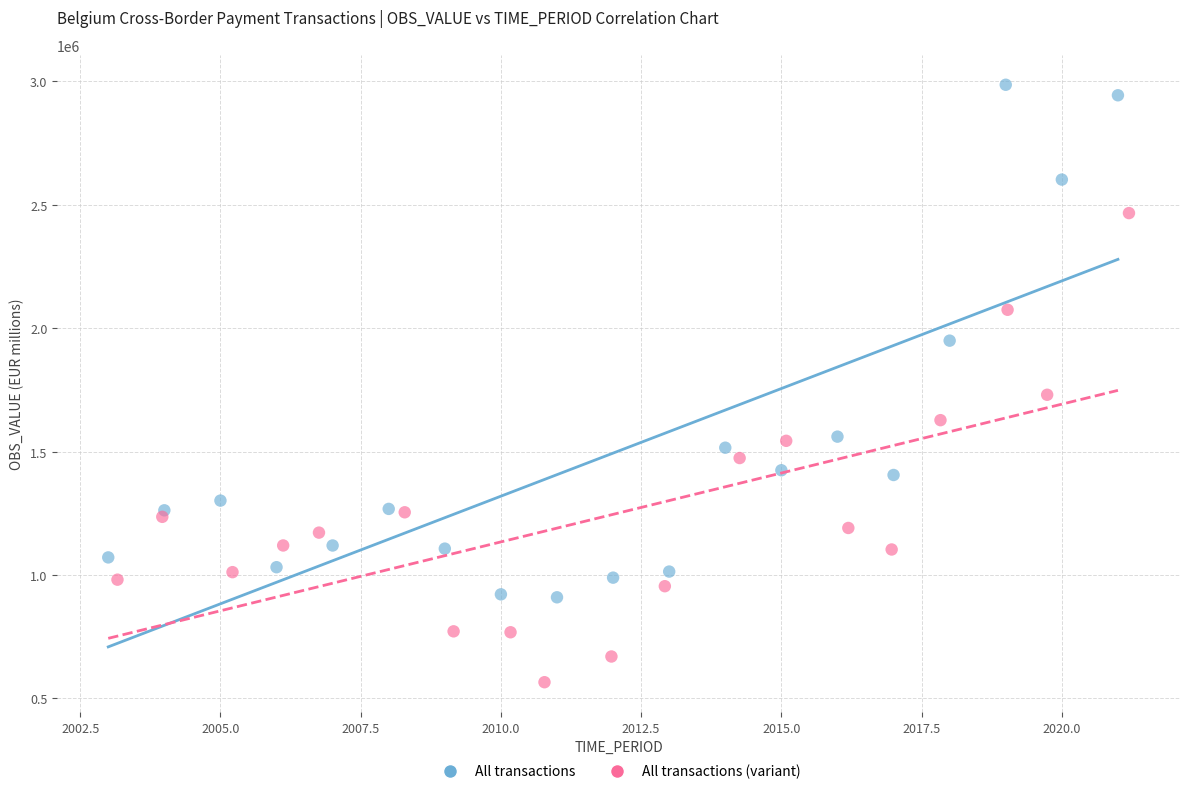

Which series contains the highest Y value?

All transactions